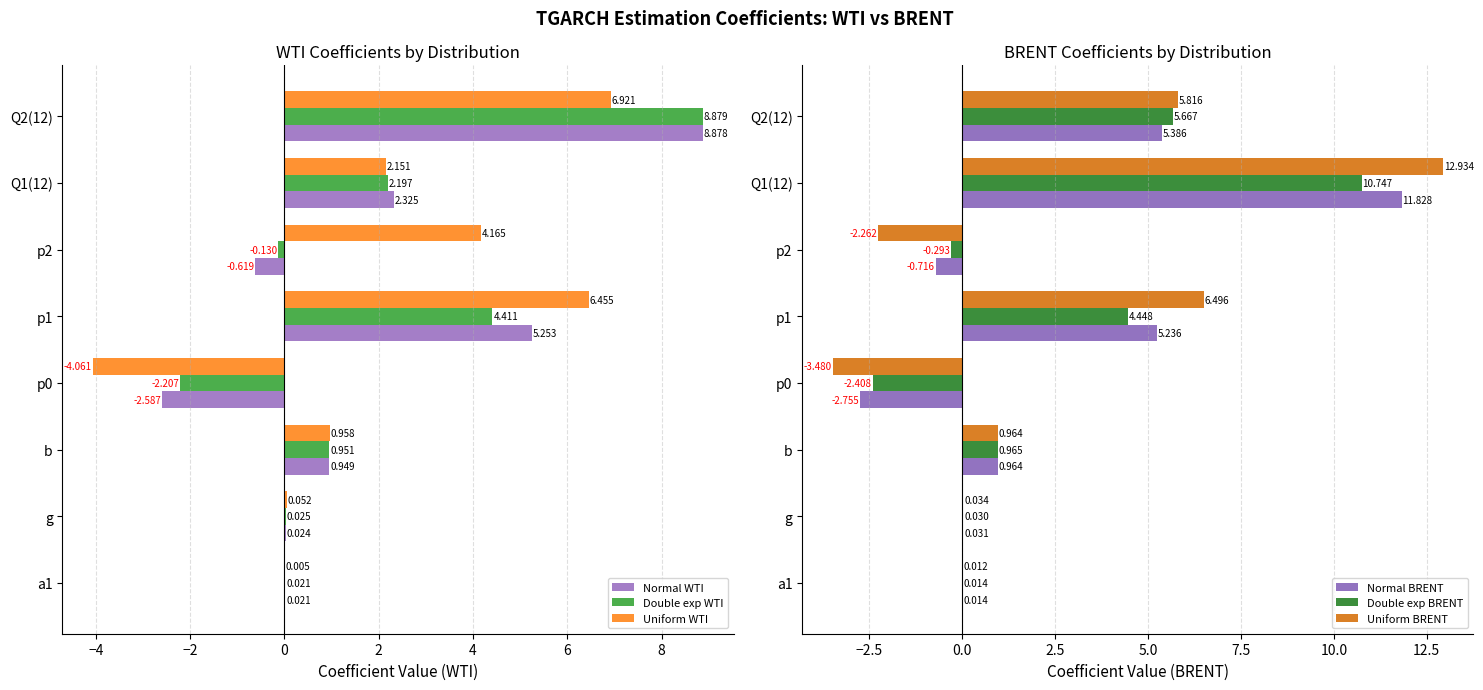

True or false: Double exp BRENT has a value of 5.4 at Q1(12).

False